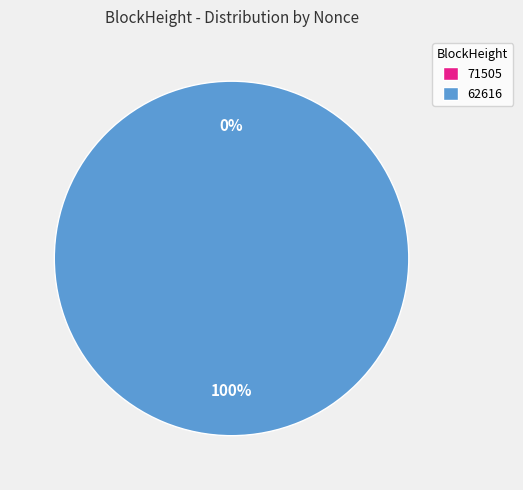

Rank the categories by value from lowest to highest.

71505, 62616